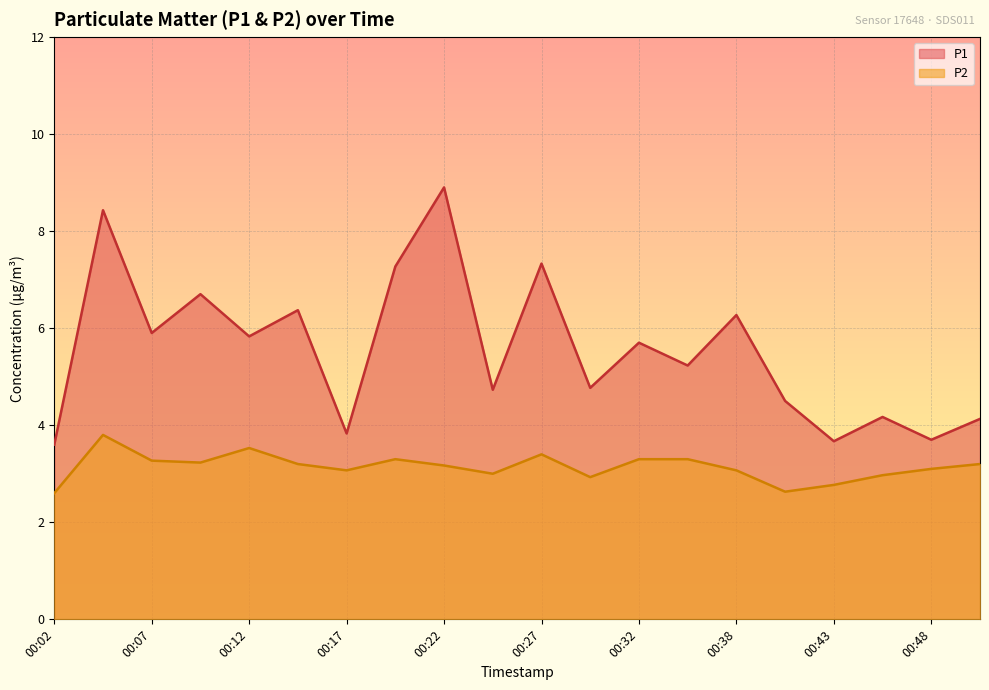

True or false: P2 has a value of 3.1 at 00:38.

True